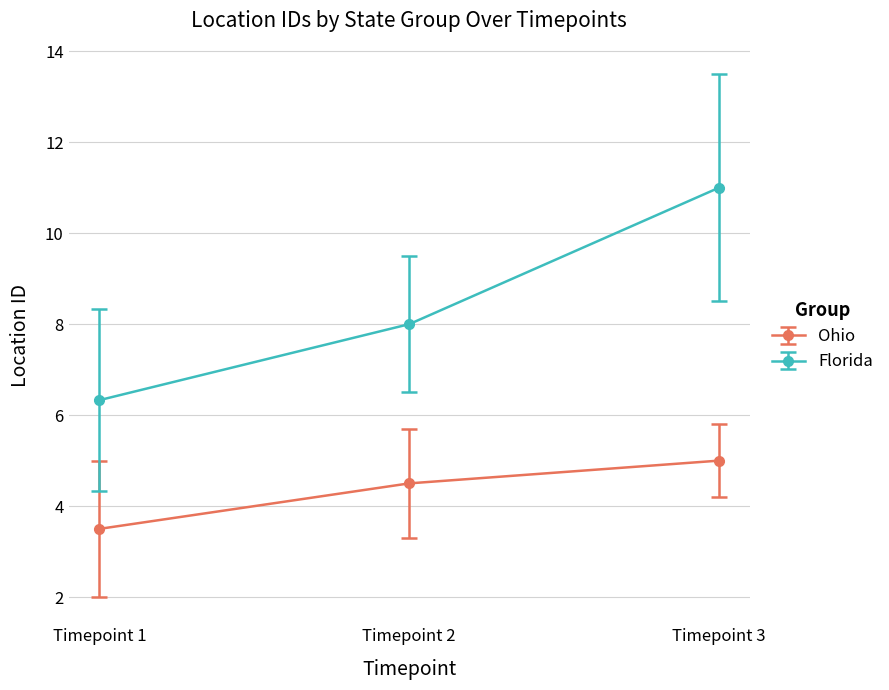

The Florida series shows 8.0 at Timepoint 2. True or false?

True